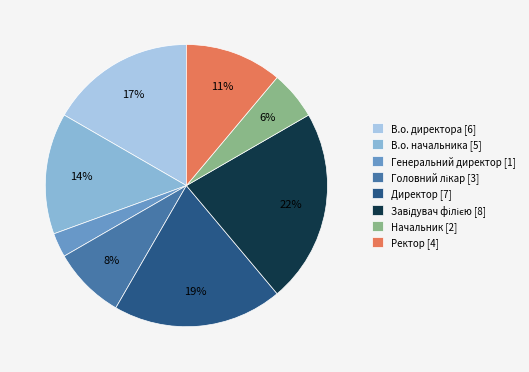

The Головний лікар slice represents 8% of the pie. True or false?

True